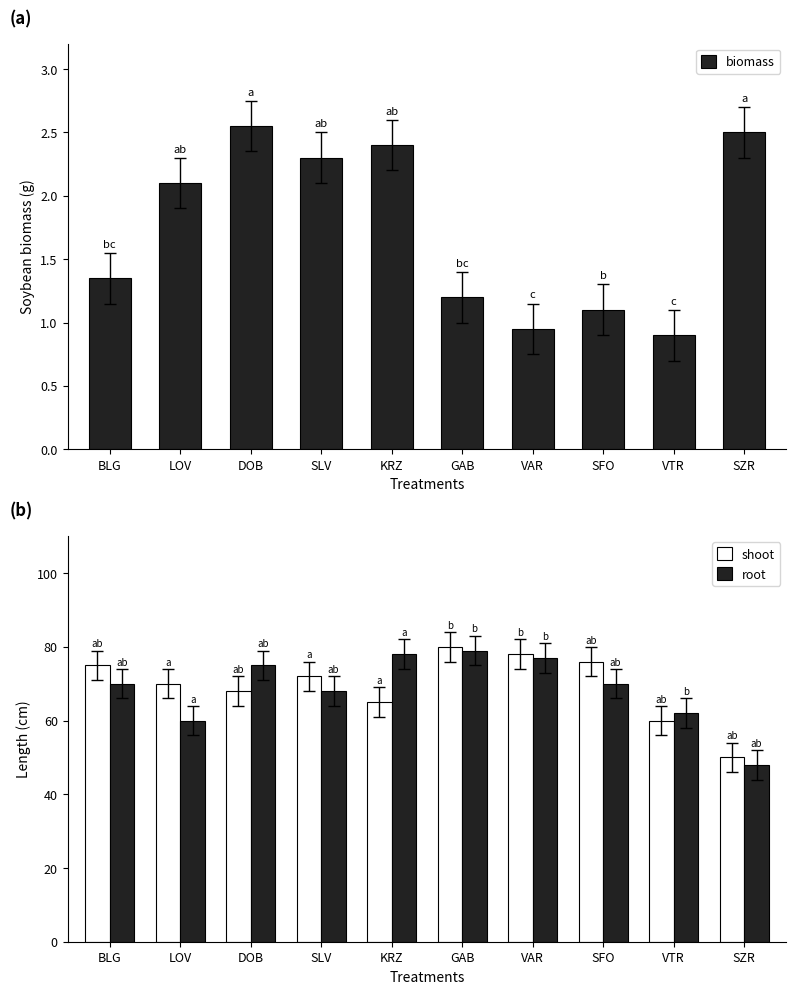

What are all the series names shown in the legend?

biomass, shoot, root